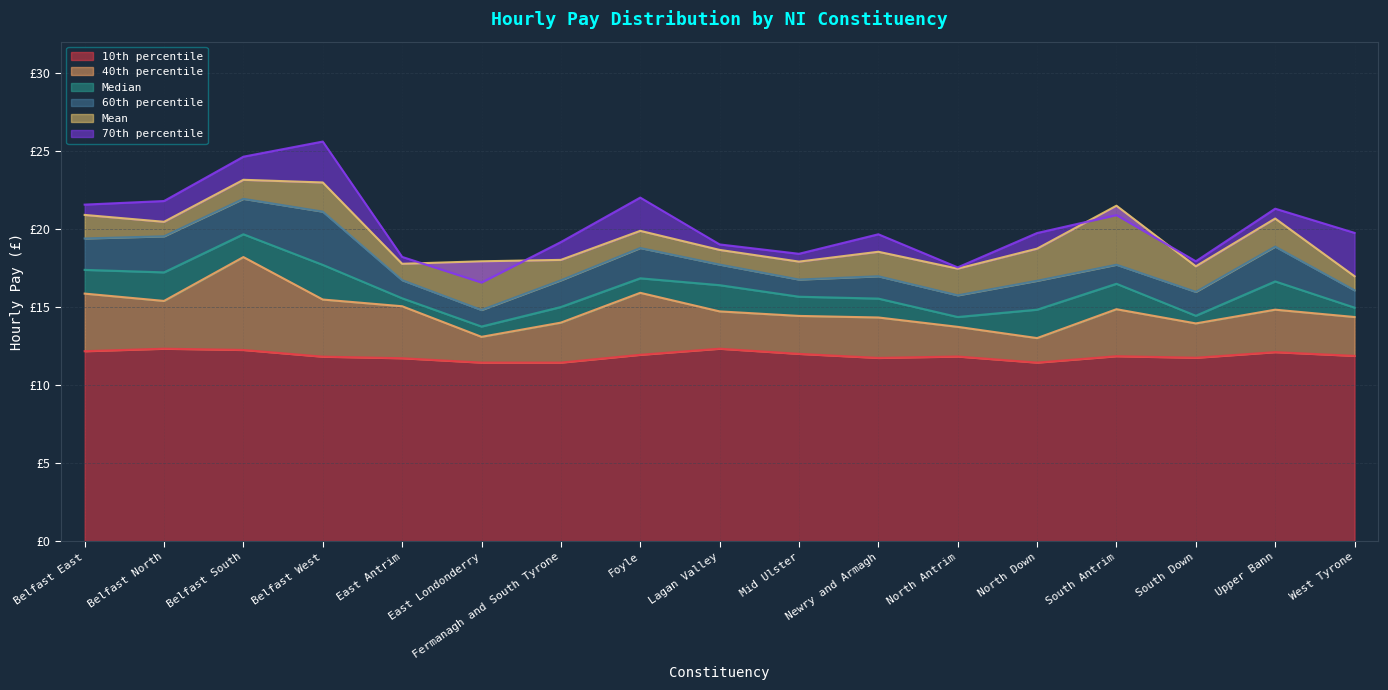

Rank the series by their maximum value, from highest to lowest.

70th percentile, Mean, 60th percentile, Median, 40th percentile, 10th percentile